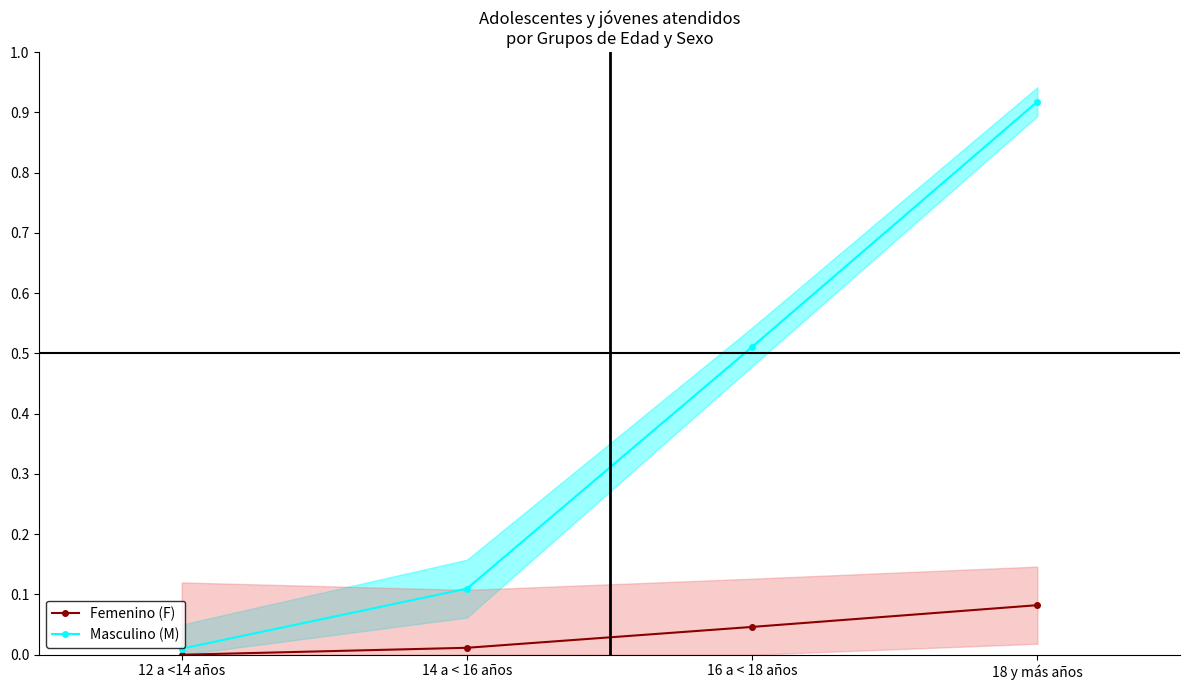

How many values in the Femenino (F) series exceed 0?

3